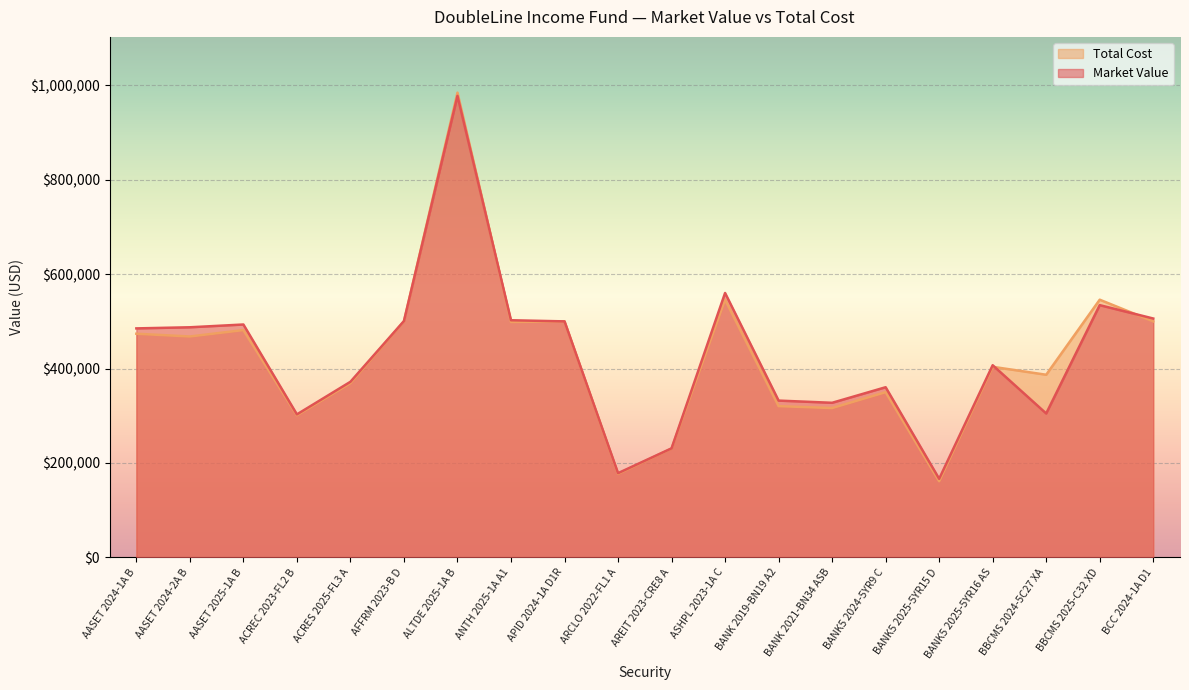

At which category does Market Value reach its first local valley?

ACREC 2023-FL2 B